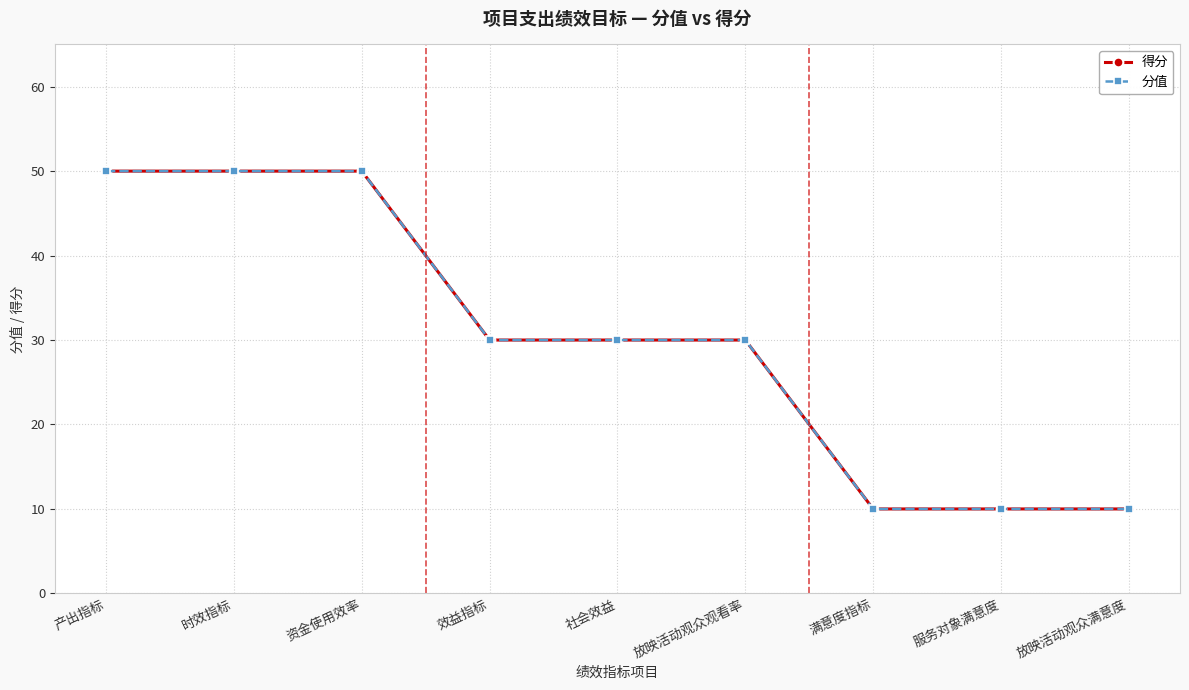

True or false: 分值 and 得分 intersect in this chart.

False